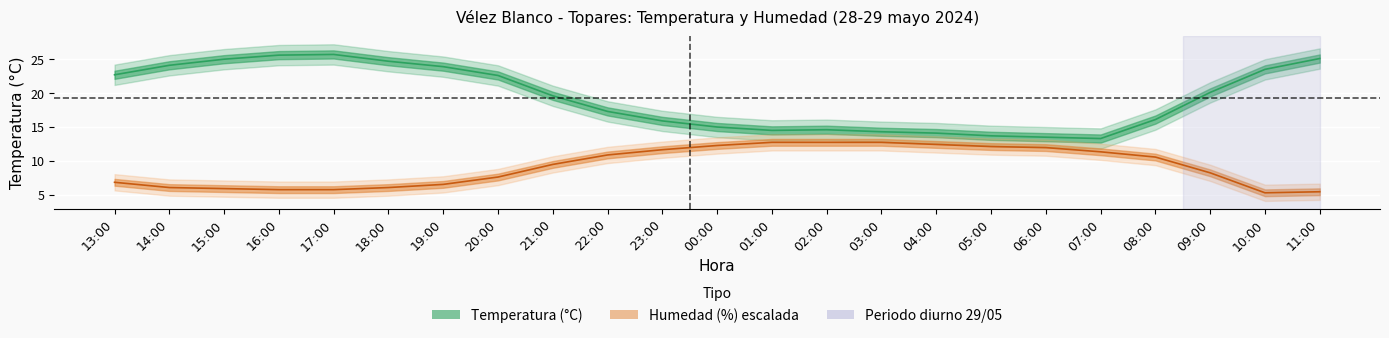

Which series changed the most between 21:00 and 06:00?

Temperatura